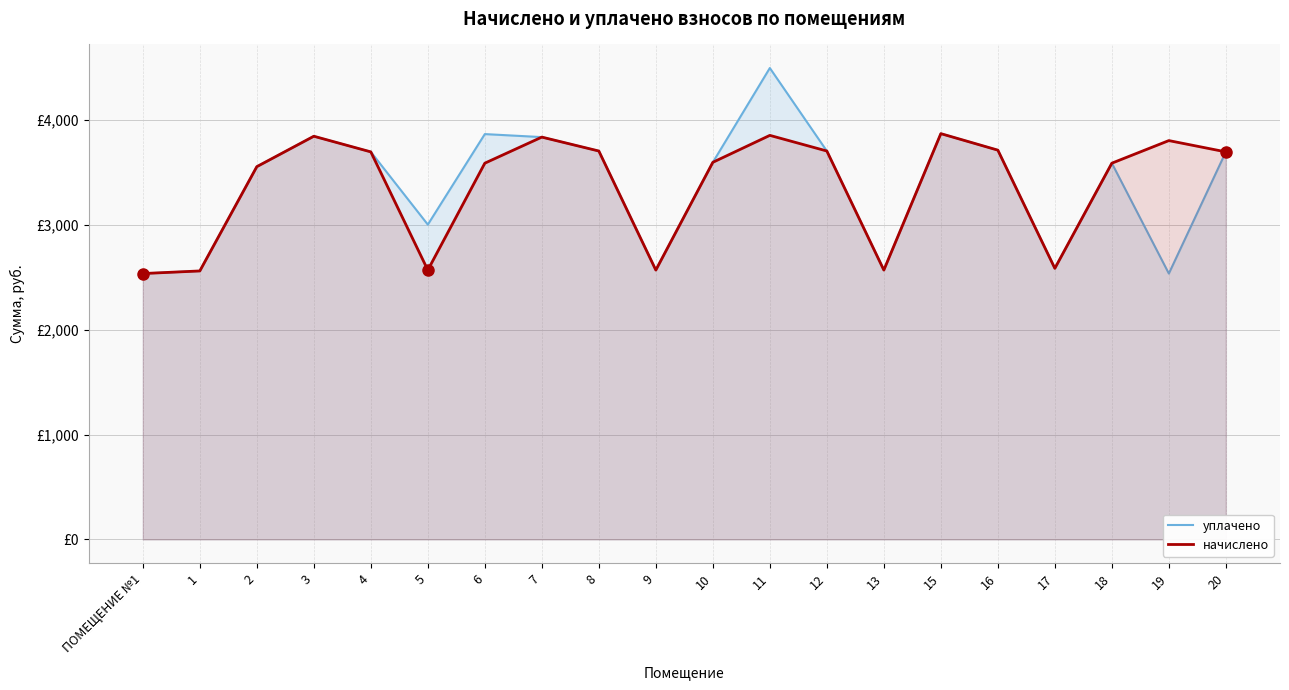

What is the label of the 10th point from the right?

10